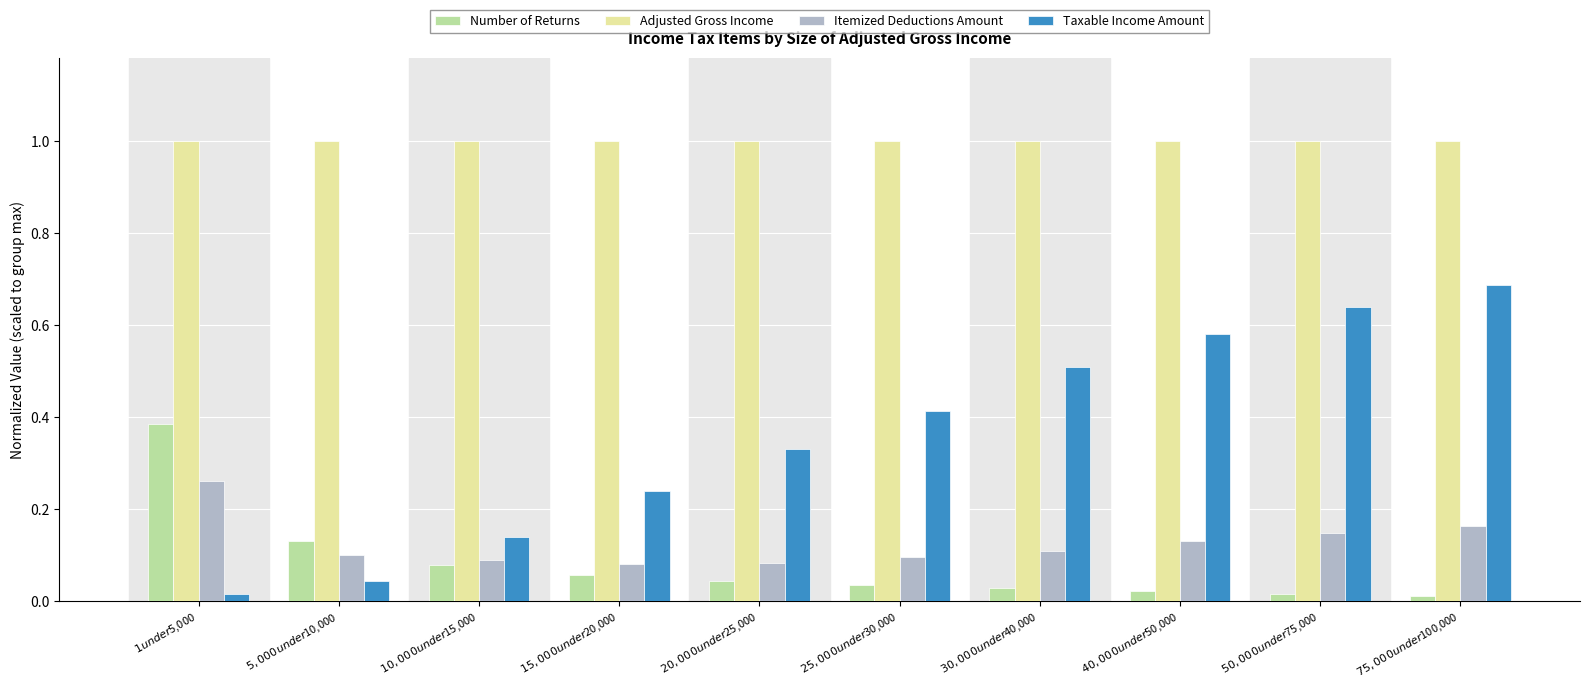

What are all the series names shown in the legend?

Number of Returns, Adjusted Gross Income, Itemized Deductions Amount, Taxable Income Amount